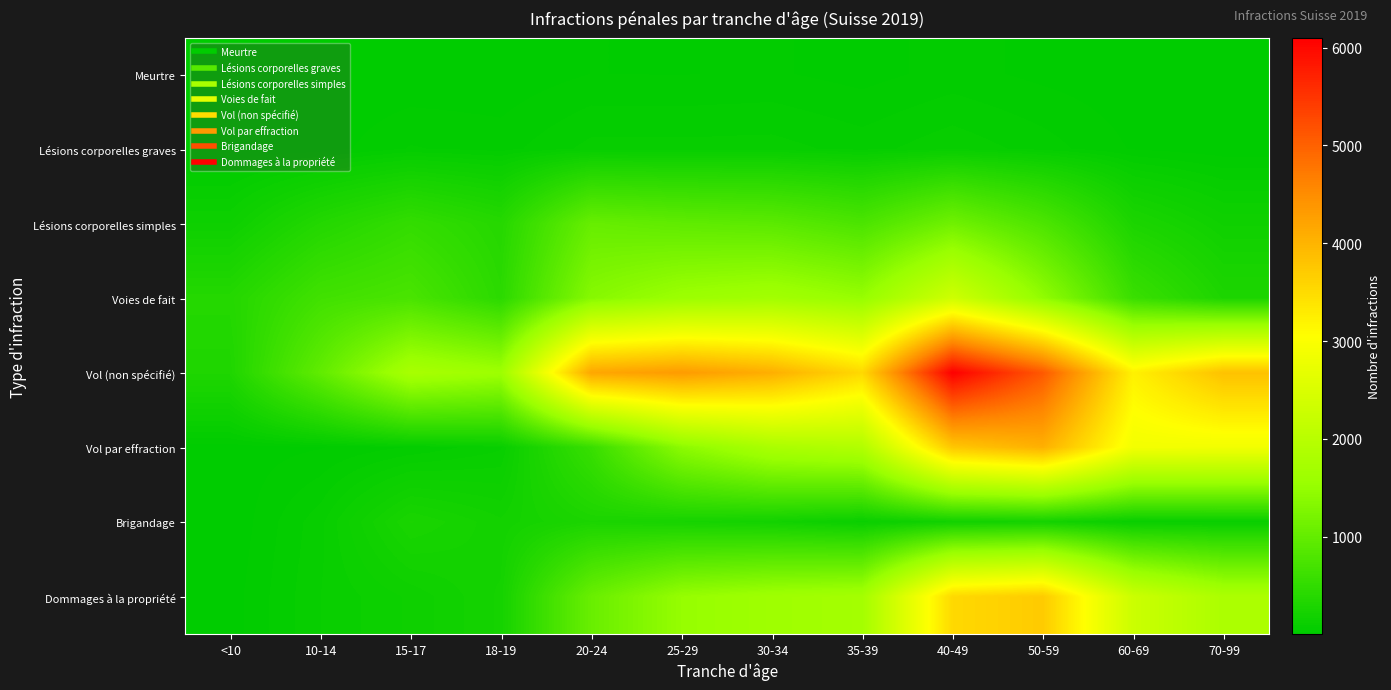

What is the total value across all series at 70-99?

9097